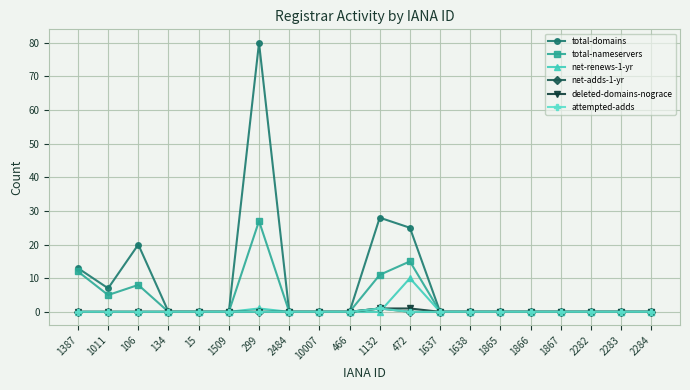

What is the label of the 17th point from the right?

134